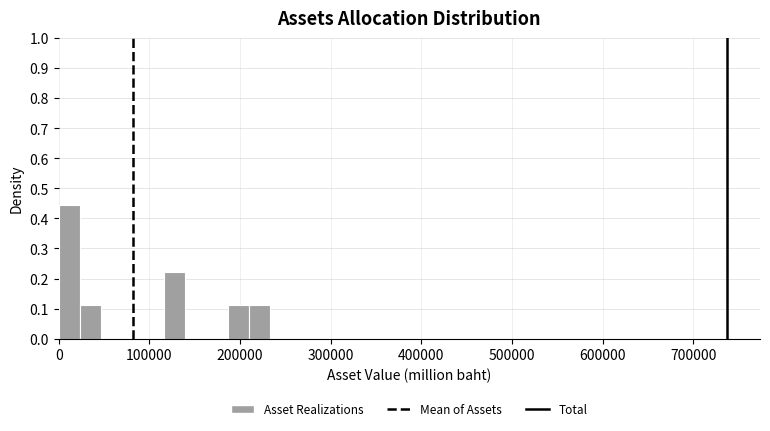

Read against the x-axis, roughly where is the centre of the tallest bar?

10000